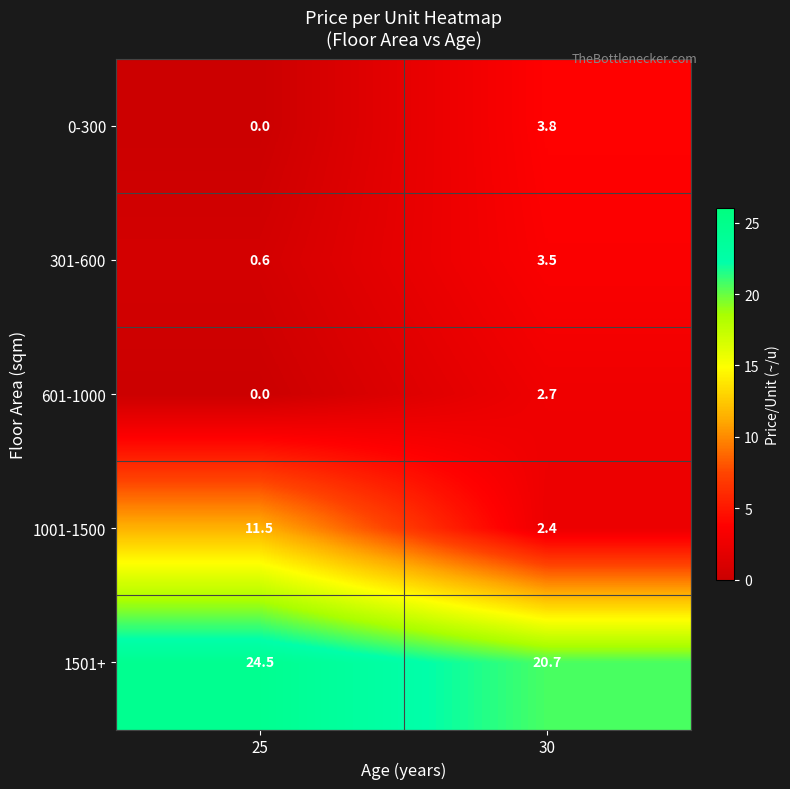

Reading left to right, transcribe all the data shown in this chart.

0-300: 25=0.0	30=3.8
301-600: 25=0.6	30=3.5
601-1000: 25=0.0	30=2.7
1001-1500: 25=11.5	30=2.4
1501+: 25=24.5	30=20.7